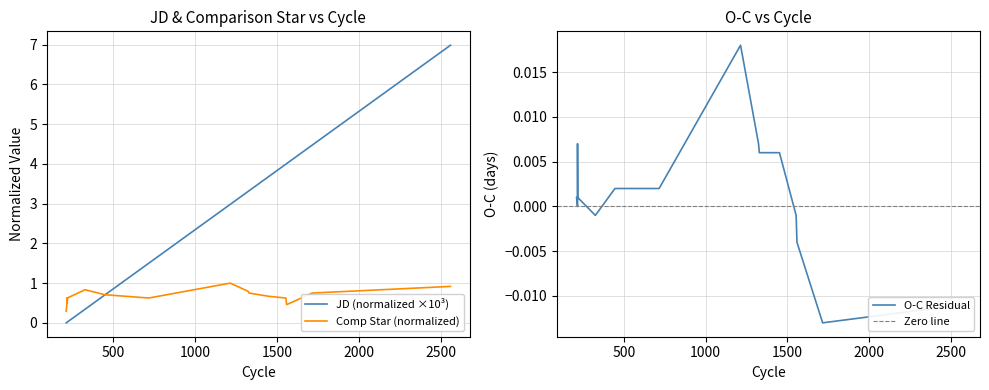

Rank the series at 217 from lowest to highest value.

O-C (col_3), JD (col_0), Comp (col_4)